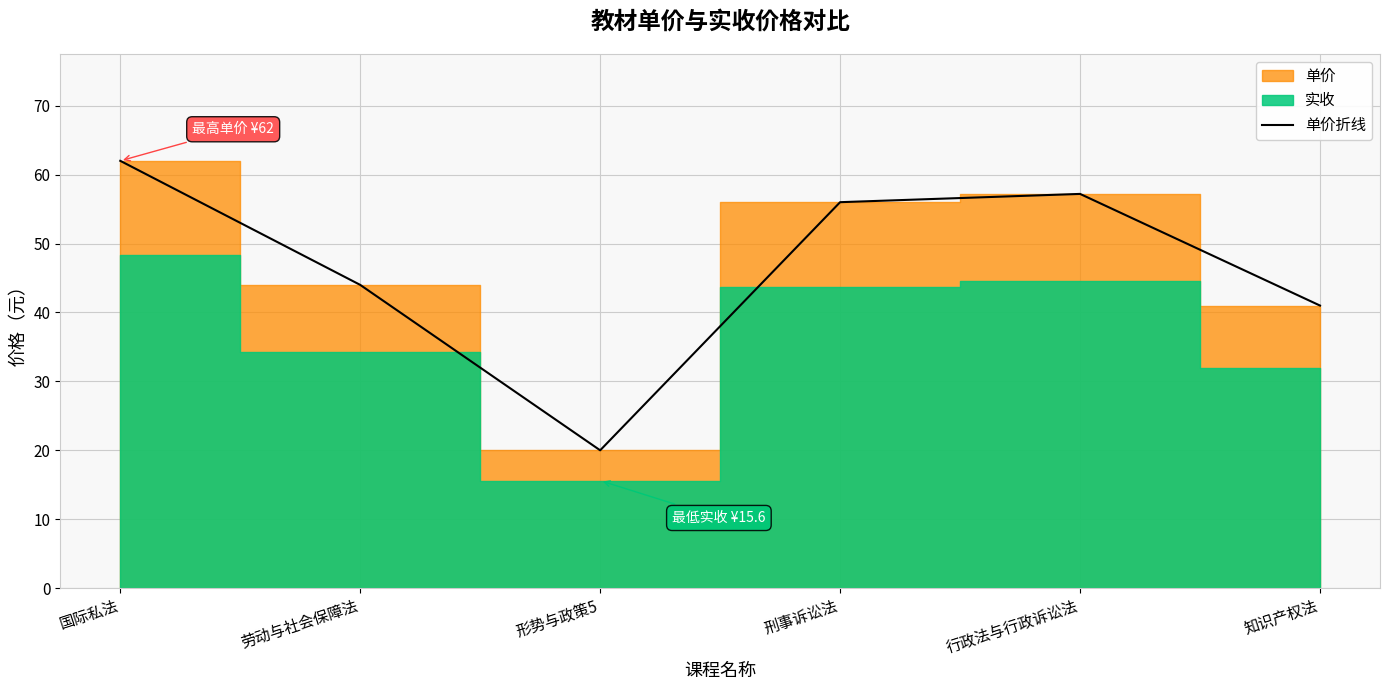

Rank the categories by value from highest to lowest.

国际私法, 行政法与行政诉讼法, 刑事诉讼法, 劳动与社会保障法, 知识产权法, 形势与政策5